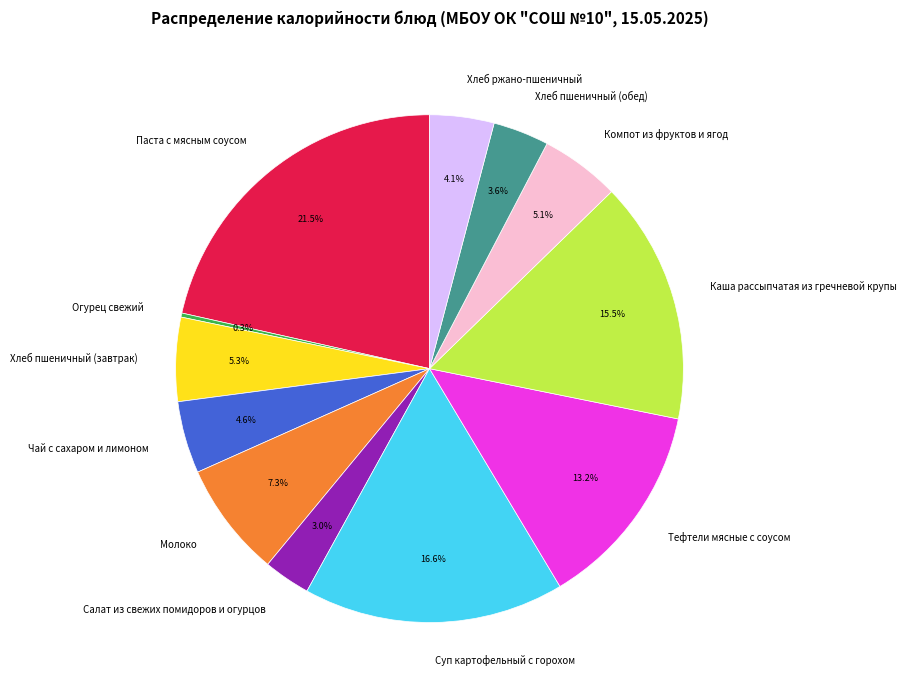

True or false: Тефтели мясные с соусом accounts for 27% of the total.

False